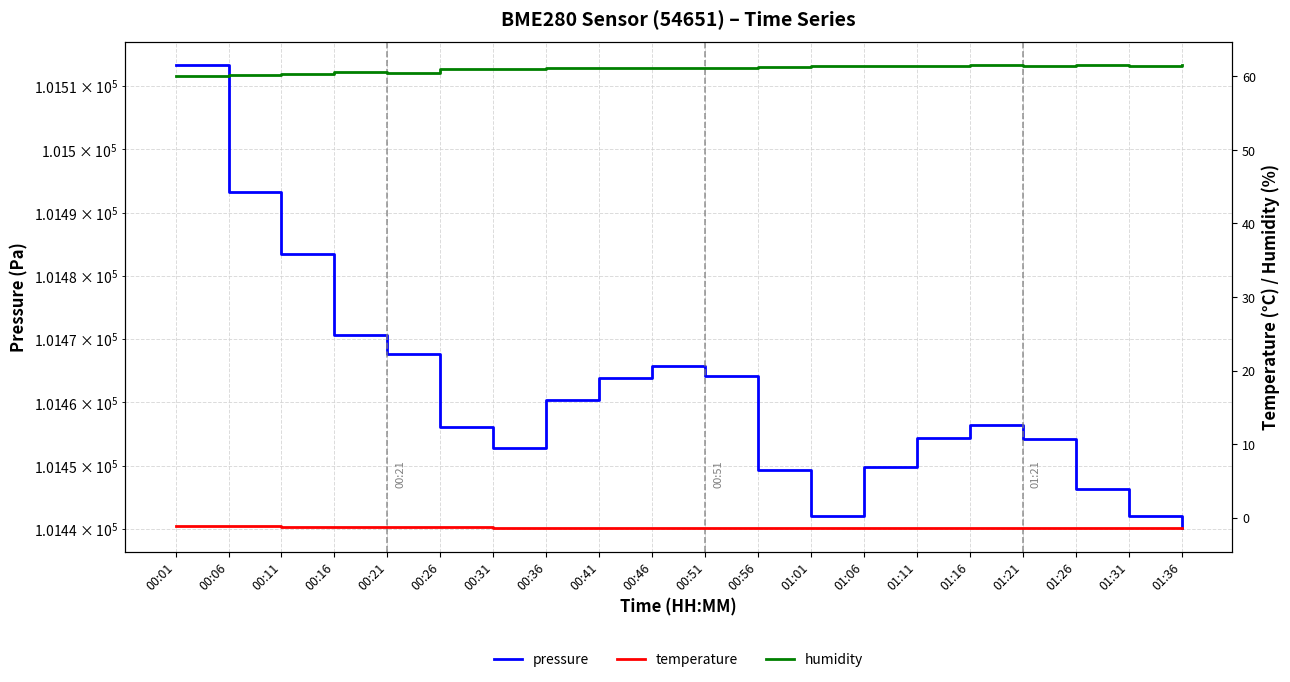

What are all the series names shown in the legend?

pressure, temperature, humidity